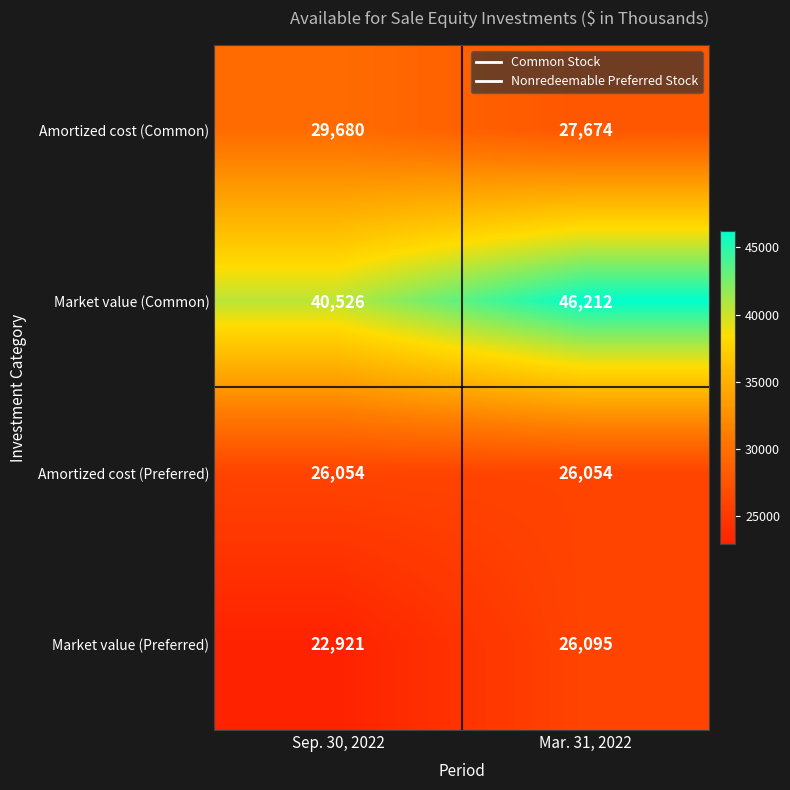

Reading left to right, extract all data points from this chart.

Amortized cost (Common): 29680	27674
Market value (Common): 40526	46212
Amortized cost (Preferred): 26054	26054
Market value (Preferred): 22921	26095